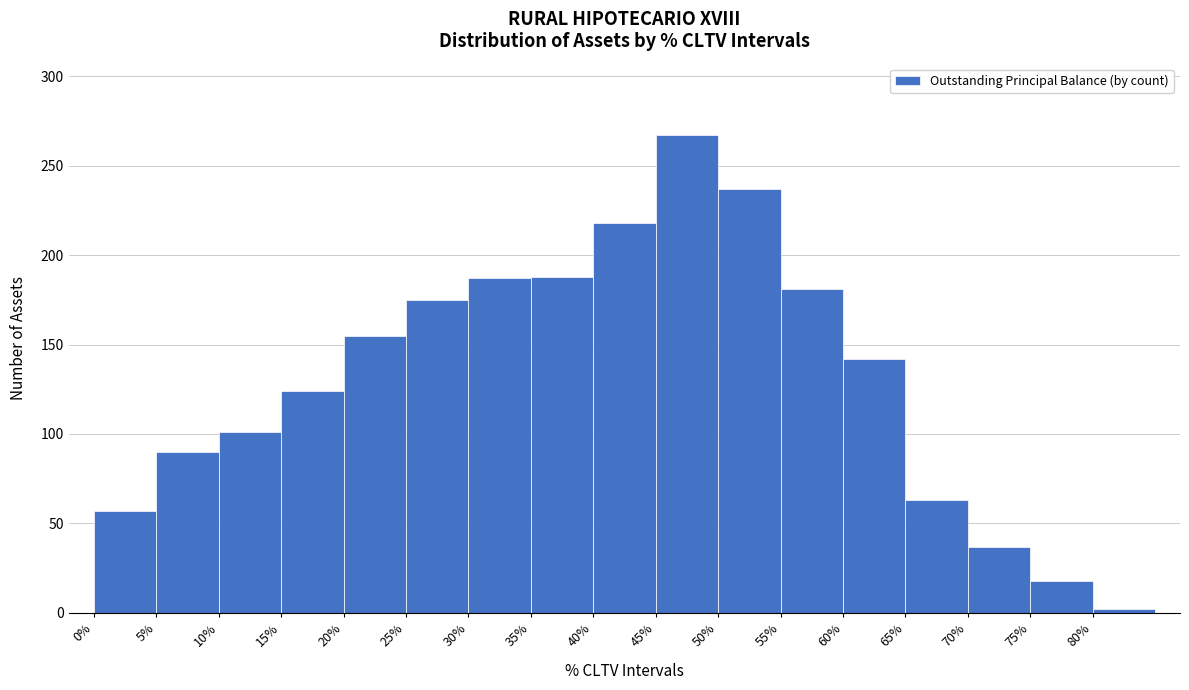

Reading left to right, transcribe this chart: for each bar, give the range it covers on the x-axis and its height. Neither the bar edges nor the heights are printed on the chart, so give them approximately, as read against the axes.

0 to 5: 55
5 to 10: 90
10 to 15: 100
15 to 20: 125
20 to 25: 155
25 to 30: 175
30 to 35: 185
35 to 40: 190
40 to 45: 220
45 to 50: 265
50 to 55: 235
55 to 60: 180
60 to 65: 140
65 to 70: 65
70 to 75: 35
75 to 80: 20
80 to 85: under 5